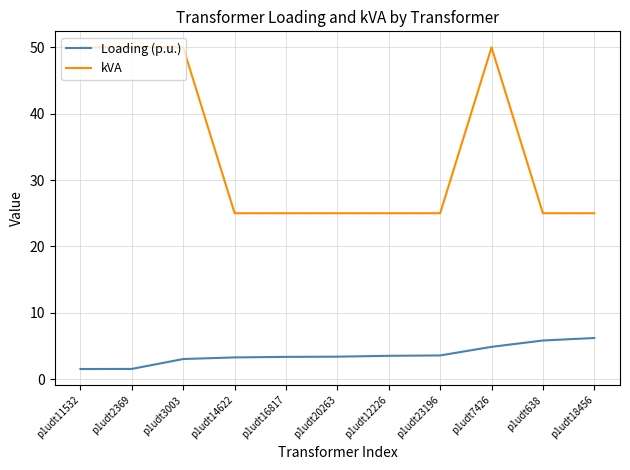

What are all the series names shown in the legend?

Loading (p.u.), kVA